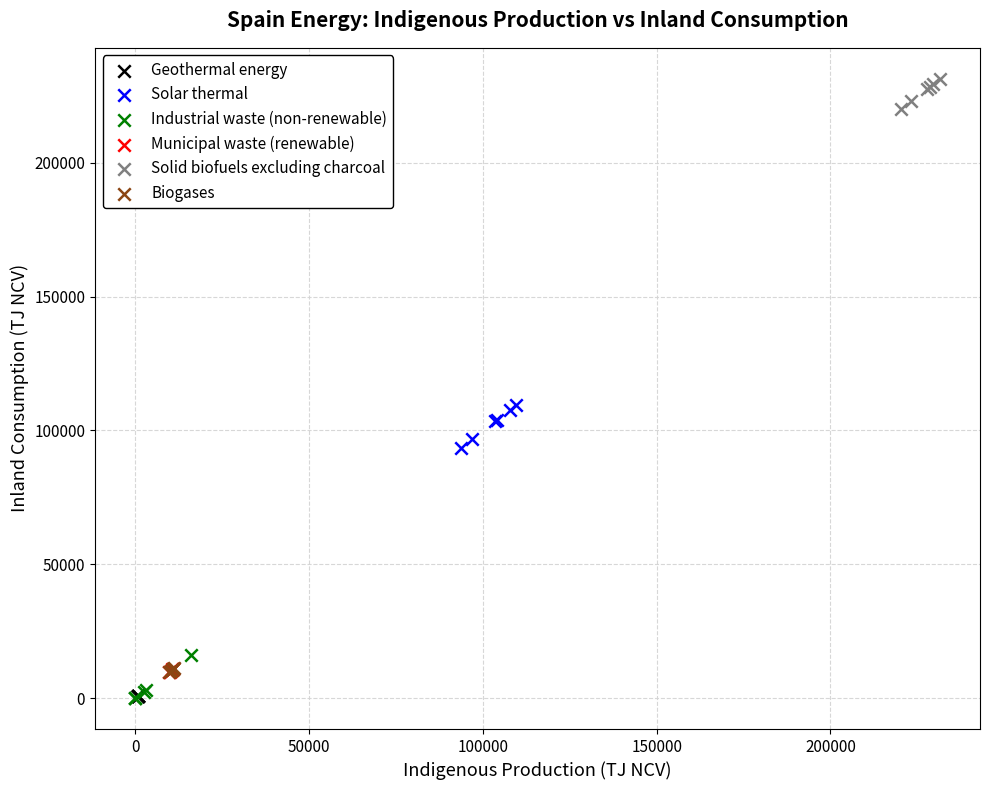

What are all the series names shown in the legend?

Geothermal energy, Solar thermal, Industrial waste (non-renewable), Municipal waste (renewable), Solid biofuels excluding charcoal, Biogases